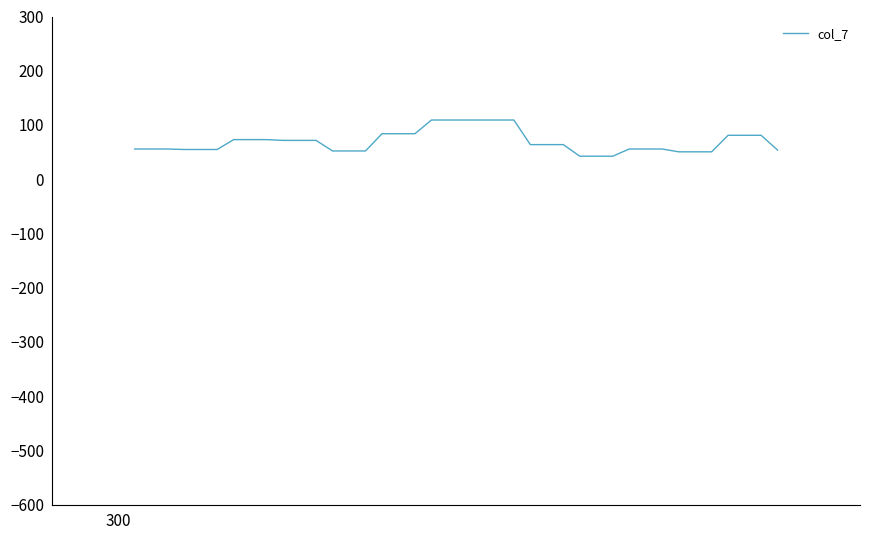

What is the greatest value displayed?

109.1